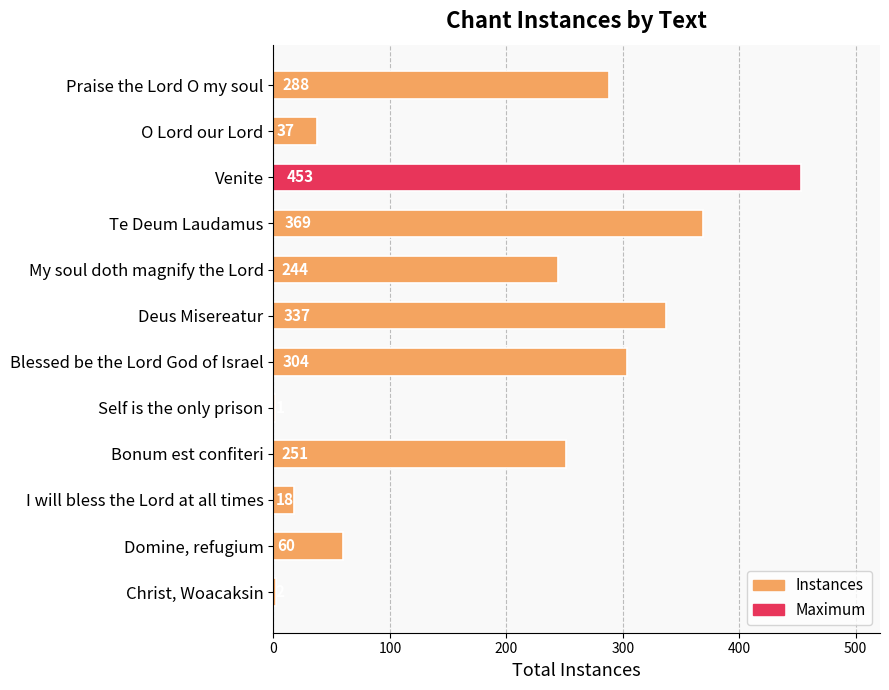

The value at O Lord our Lord is 14. True or false?

False